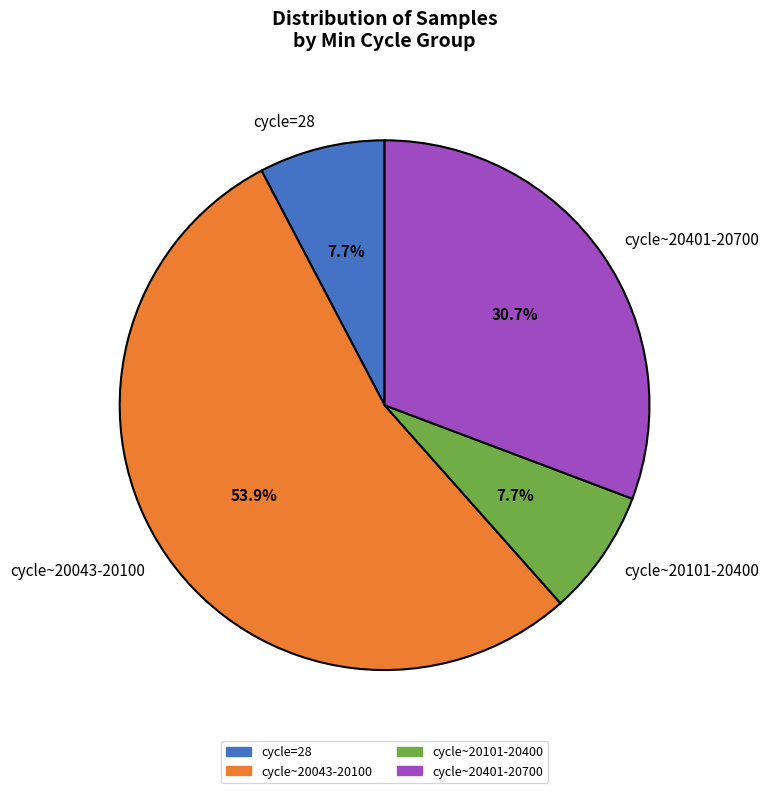

Is there any slice that represents more than half of the pie?

Yes